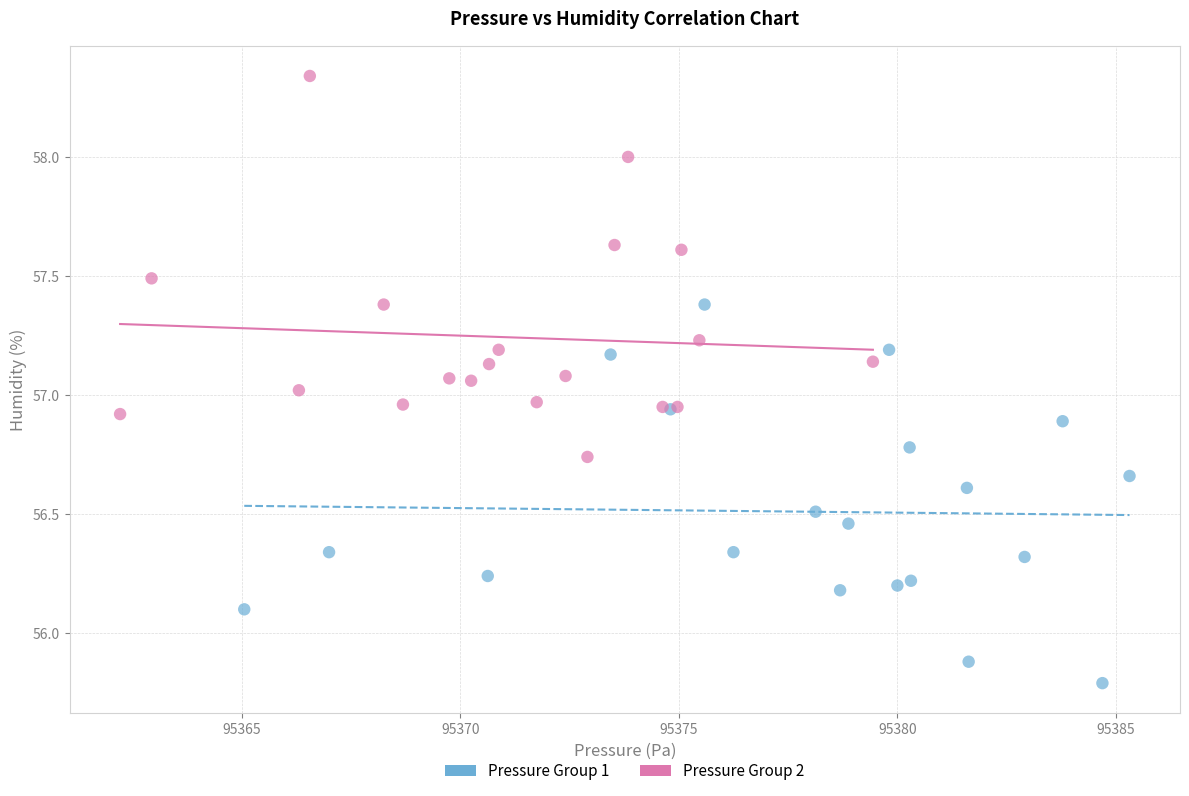

Which series contains the highest Y value?

Pressure Group 2